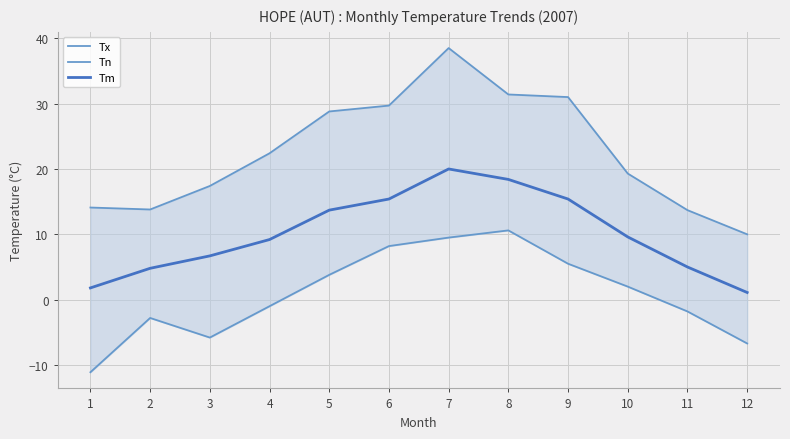

Reading left to right, list all the values displayed in this chart.

Tx: 1=14.1	2=13.8	3=17.4	4=22.4	5=28.8	6=29.7	7=38.5	8=31.4	9=31.0	10=19.3	11=13.7	12=10.0
Tn: 1=-11.1	2=-2.8	3=-5.8	4=-1.0	5=3.8	6=8.2	7=9.5	8=10.6	9=5.5	10=2.0	11=-1.8	12=-6.7
Tm: 1=1.8	2=4.8	3=6.7	4=9.2	5=13.7	6=15.4	7=20.0	8=18.4	9=15.4	10=9.6	11=5.0	12=1.1